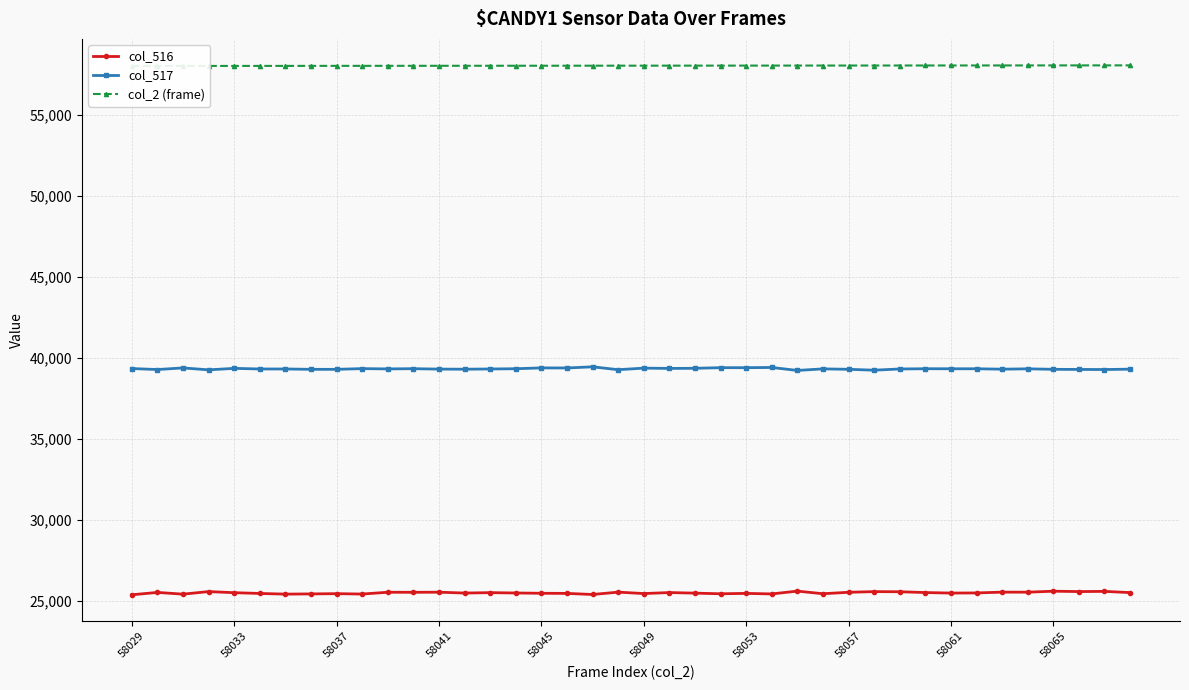

What is the difference between the highest and lowest values at 22?

32548